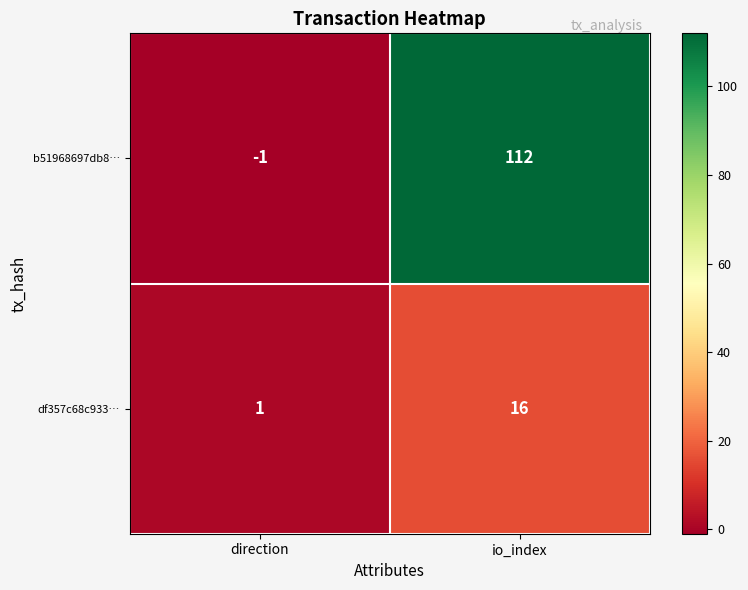

Rank the series at io_index from lowest to highest value.

df357c68c933…, b51968697db8…